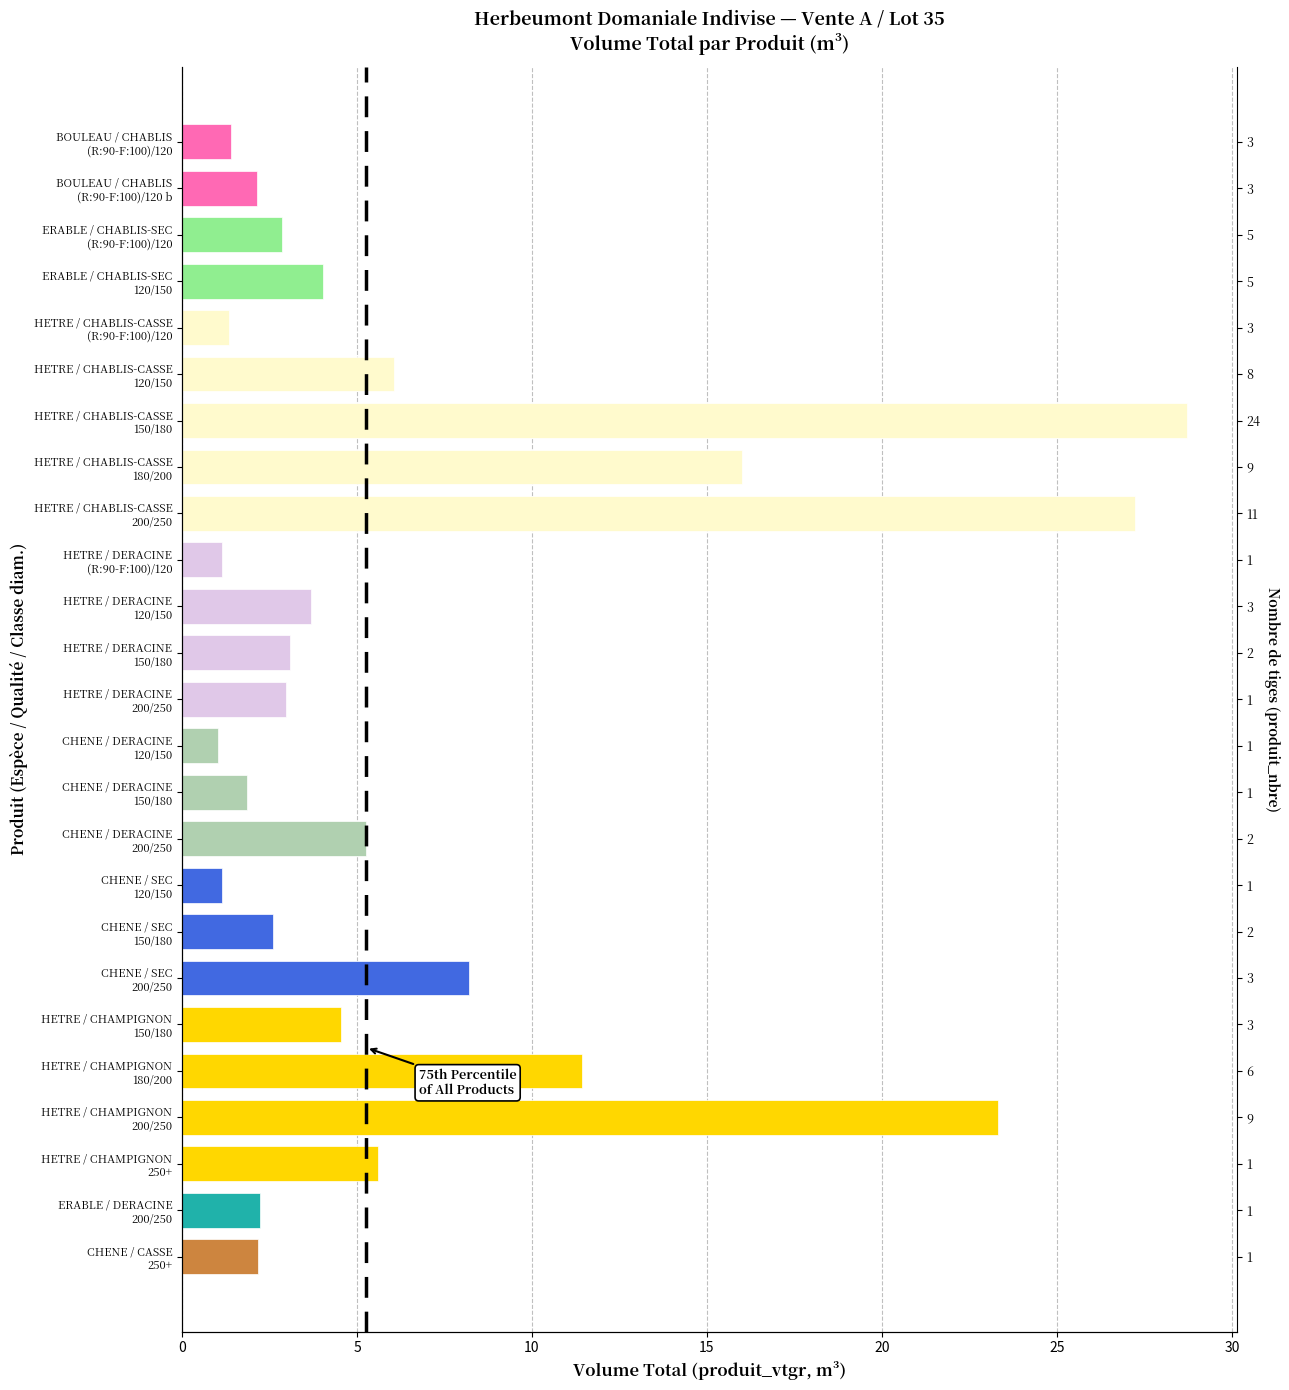

What is the average value?

6.8